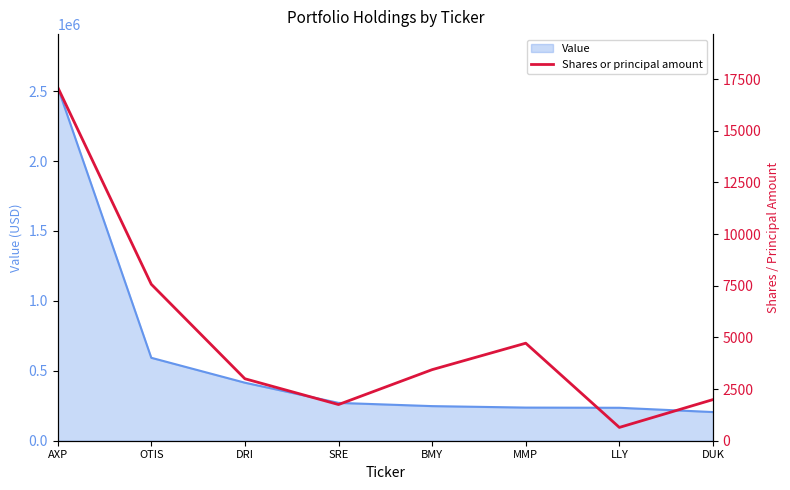

Is it true that the value at AXP is 11305?

False